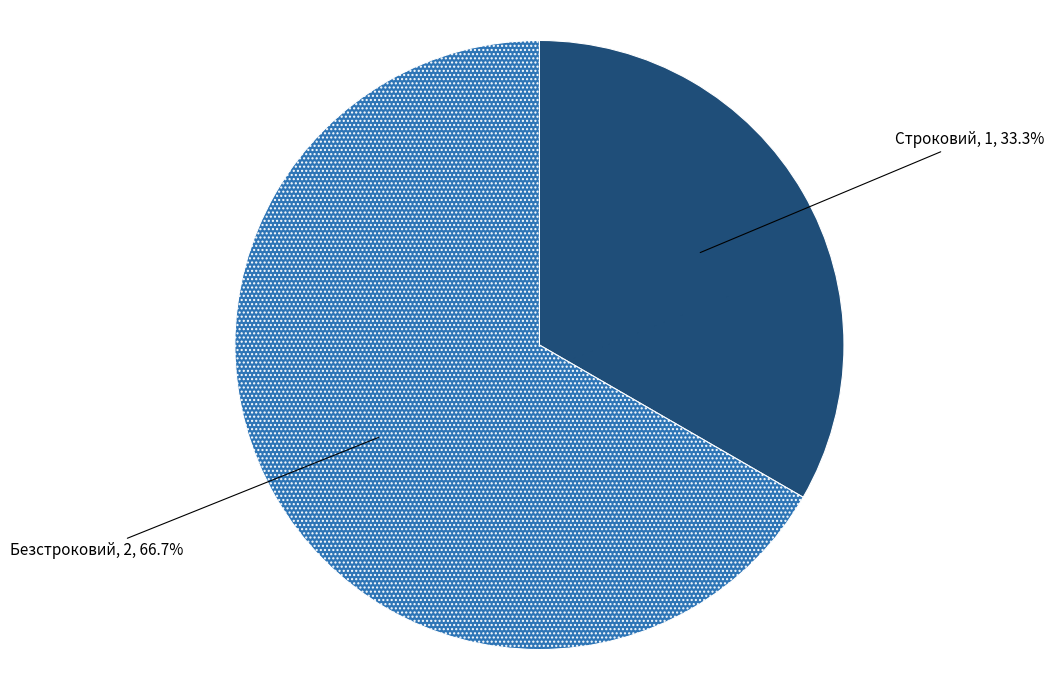

What is the ratio of the value at Безстроковий to the value at Строковий?

2.0